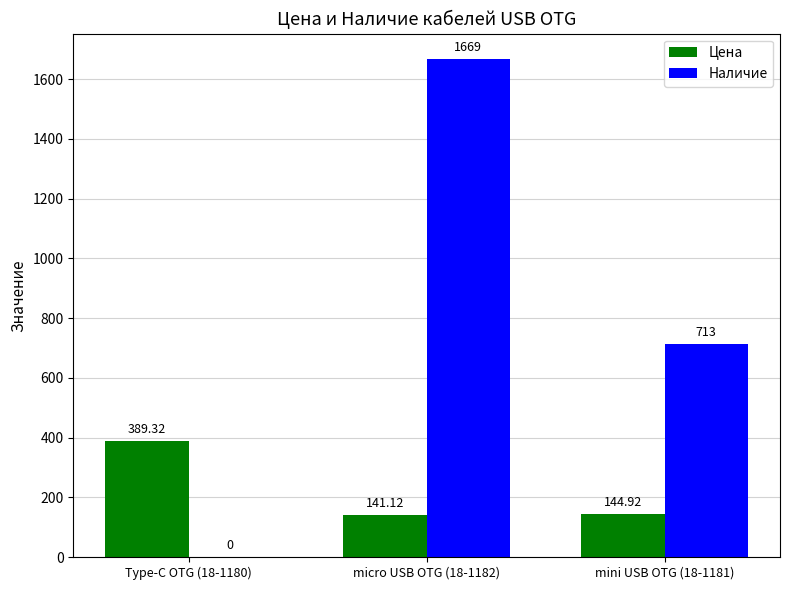

The Цена series shows 679.6 at Type-C OTG (18-1180). True or false?

False